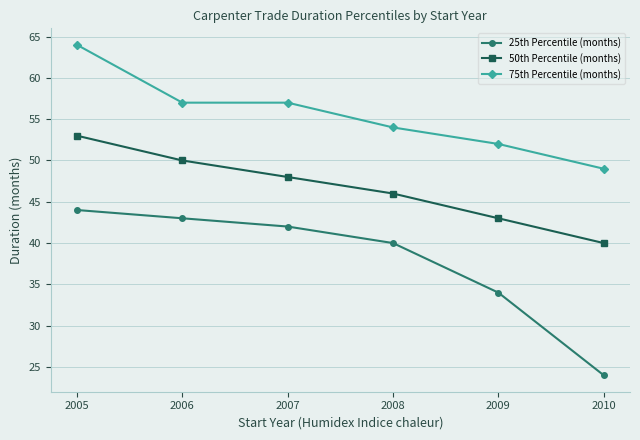

True or false: 25th Percentile (months) has a value of 44 at 2005.

True